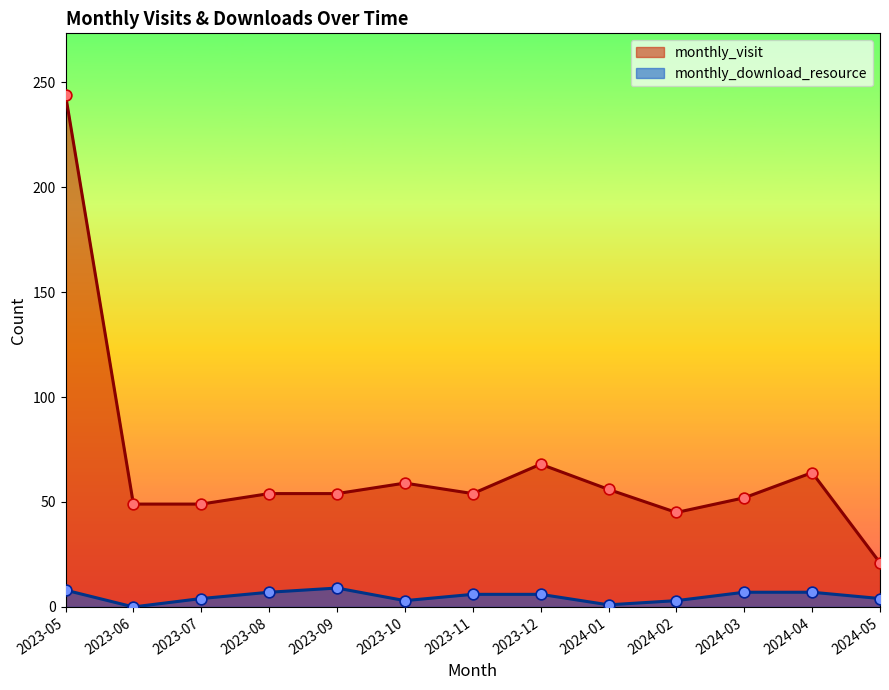

At which category is the sum across all series the highest?

2023-05